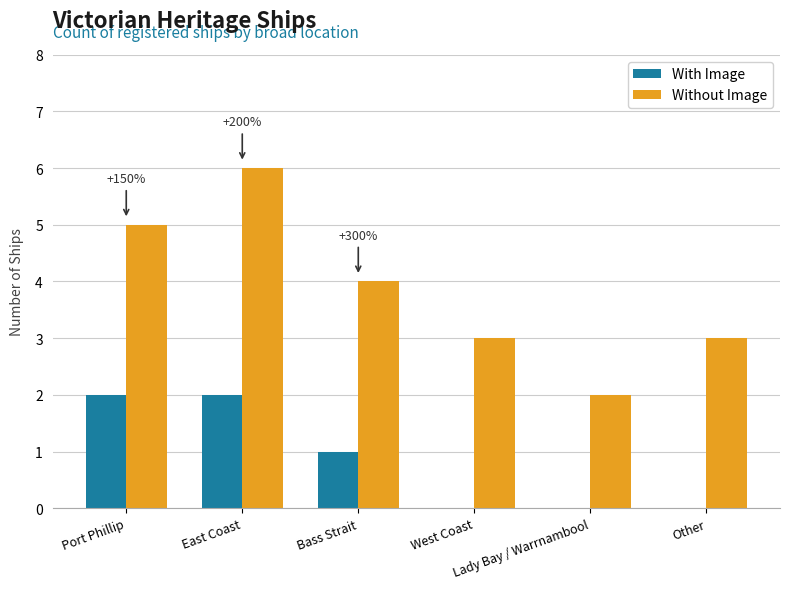

What are all the series names shown in the legend?

With Image, Without Image